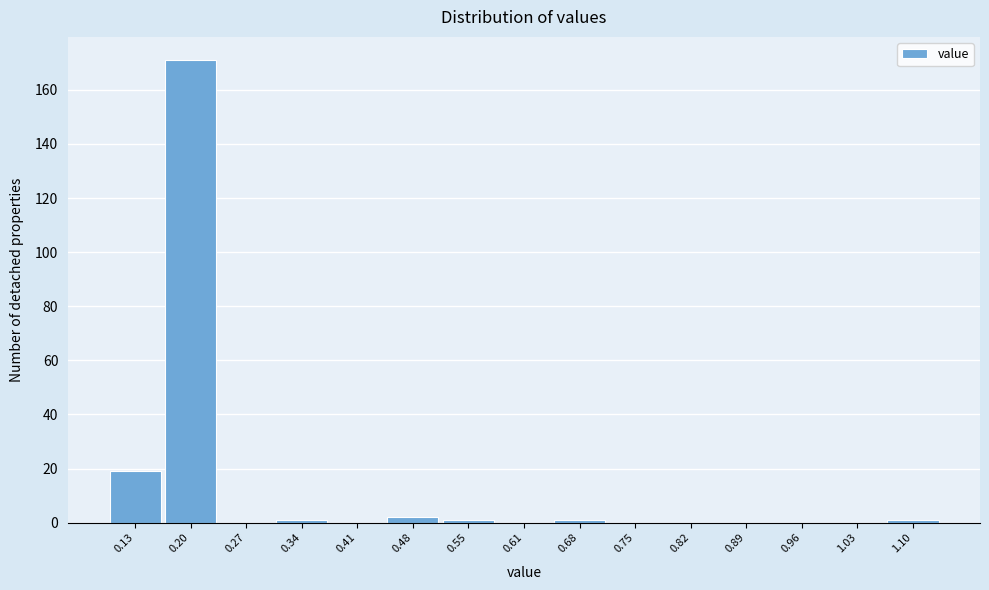

Reading left to right, list every bar in this chart as the range it spans on the x-axis followed by its height. Neither the bar edges nor the heights are printed on the chart, so give them approximately, as read against the axes.

0.10 to 0.17: 20
0.17 to 0.24: 172
0.24 to 0.31: 0
0.31 to 0.37: under 2
0.37 to 0.44: 0
0.44 to 0.51: 2
0.51 to 0.58: under 2
0.58 to 0.65: 0
0.65 to 0.72: under 2
0.72 to 0.79: 0
0.79 to 0.86: 0
0.86 to 0.92: 0
0.92 to 0.99: 0
0.99 to 1.06: 0
1.06 to 1.13: under 2